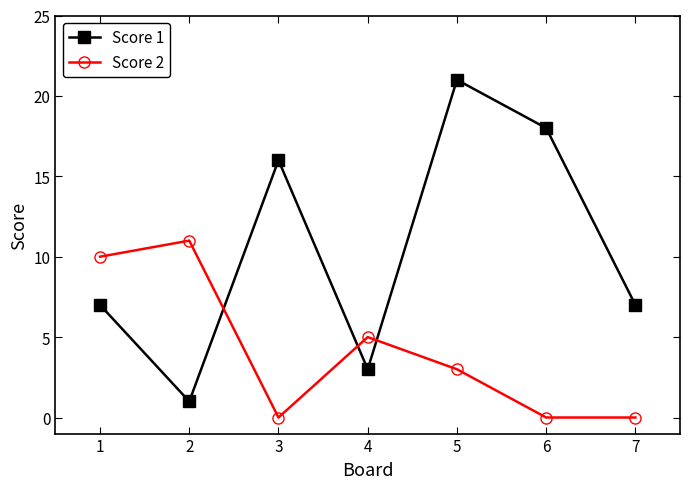

What is the difference between the second highest and minimum values in the Score 2 series?

10